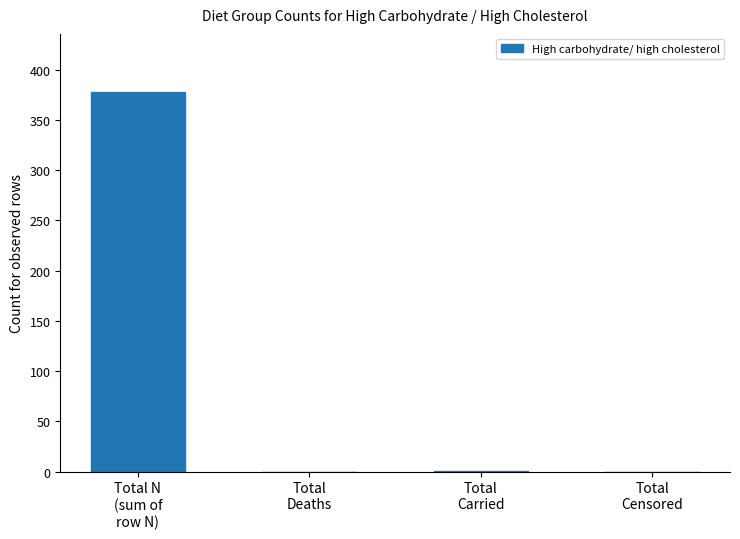

How many categories are shown in the chart?

4